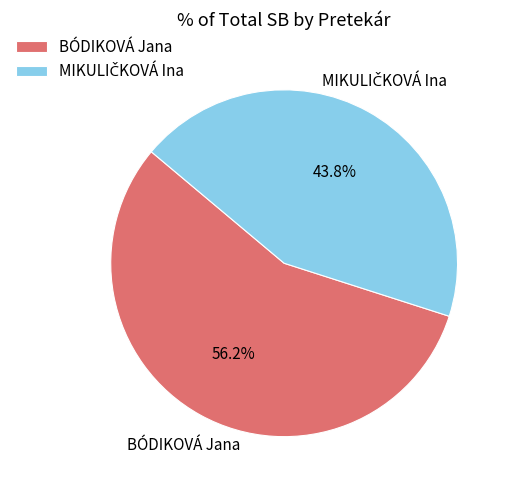

Which slice is the largest?

BÓDIKOVÁ Jana